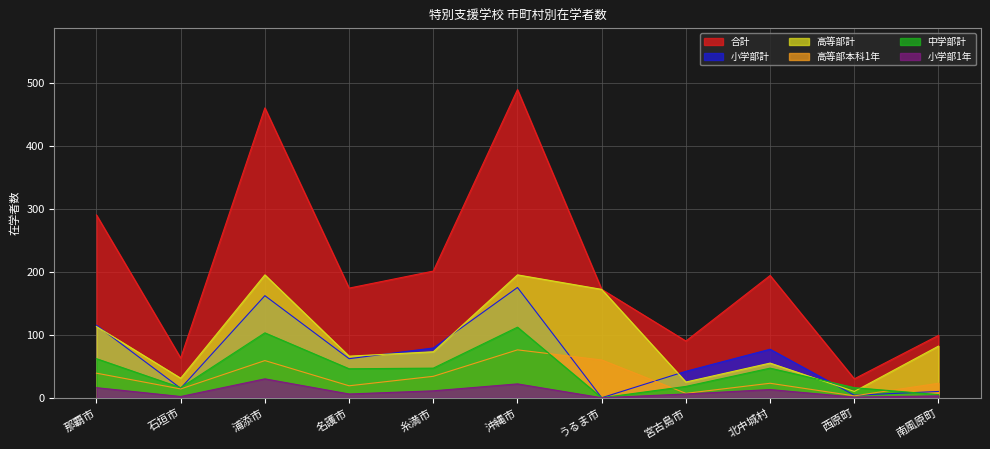

Does the chart display data point markers on the line(s)?

No